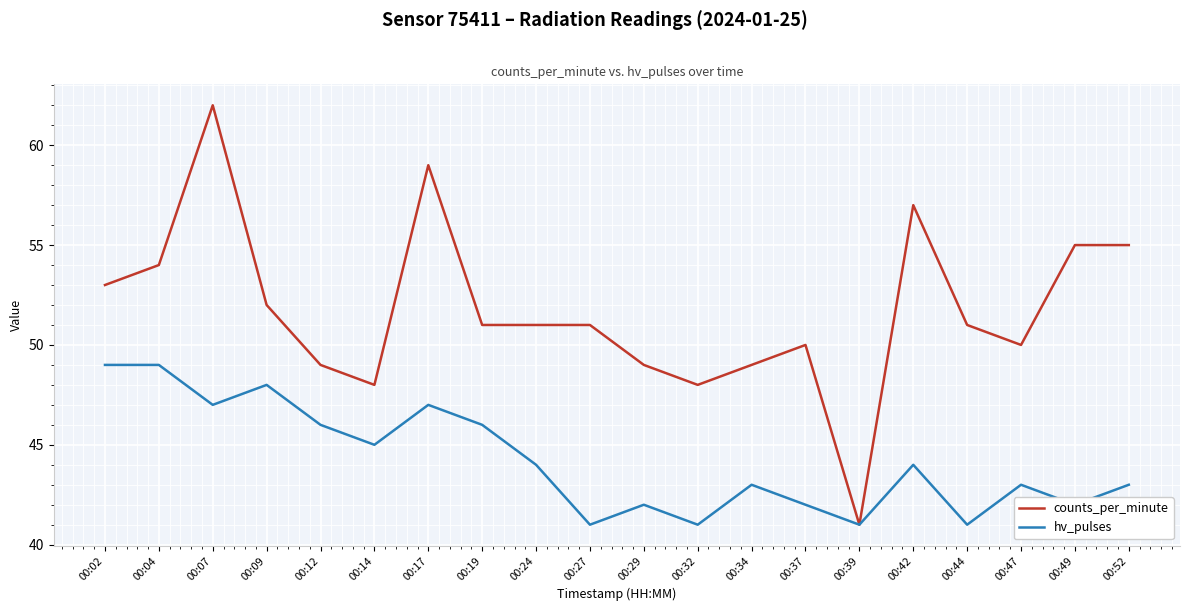

What is the sum of the hv_pulses values at 00:07 and 00:47?

90